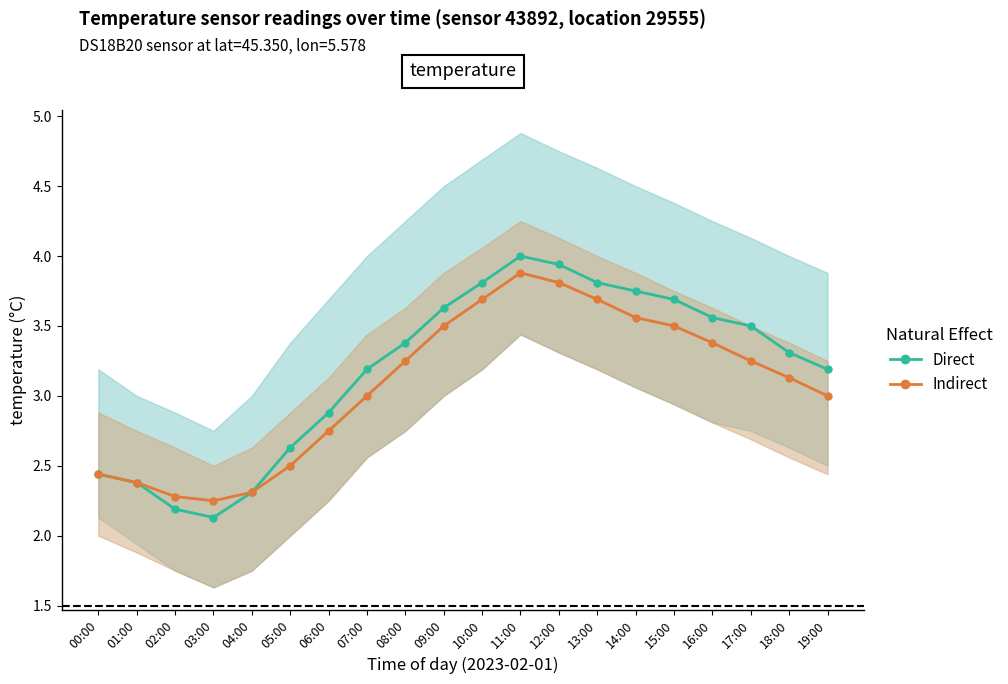

What position from the left is 04:00?

5